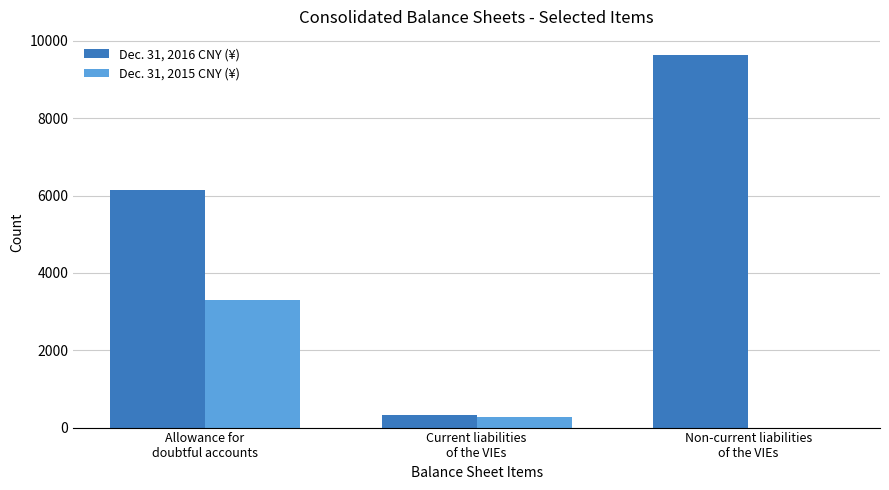

How many groups of bars are there?

3